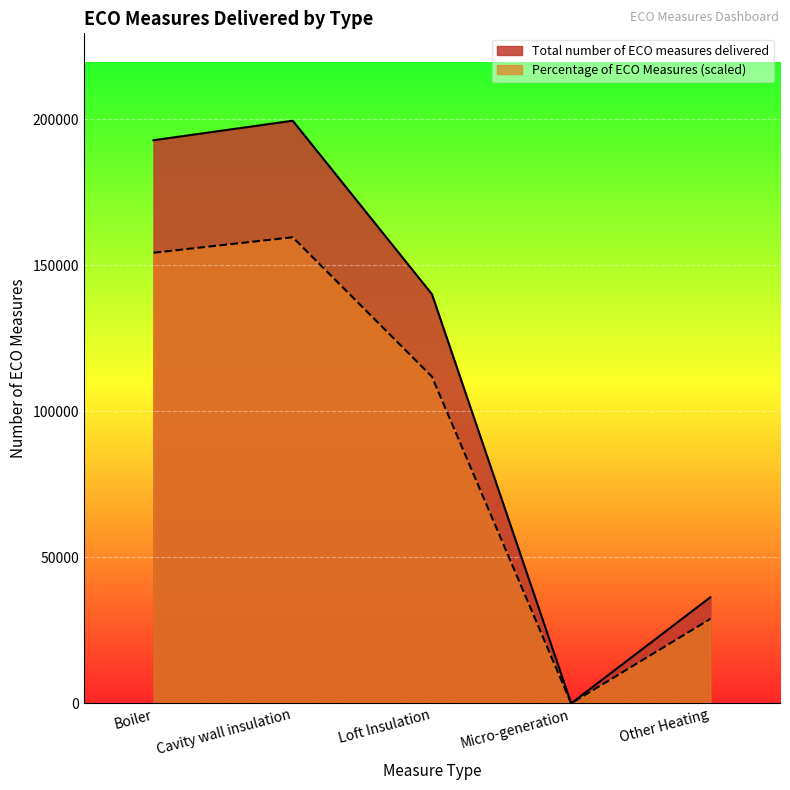

True or false: Total number of ECO measures delivered has a value of 0.0 at Micro-generation.

True